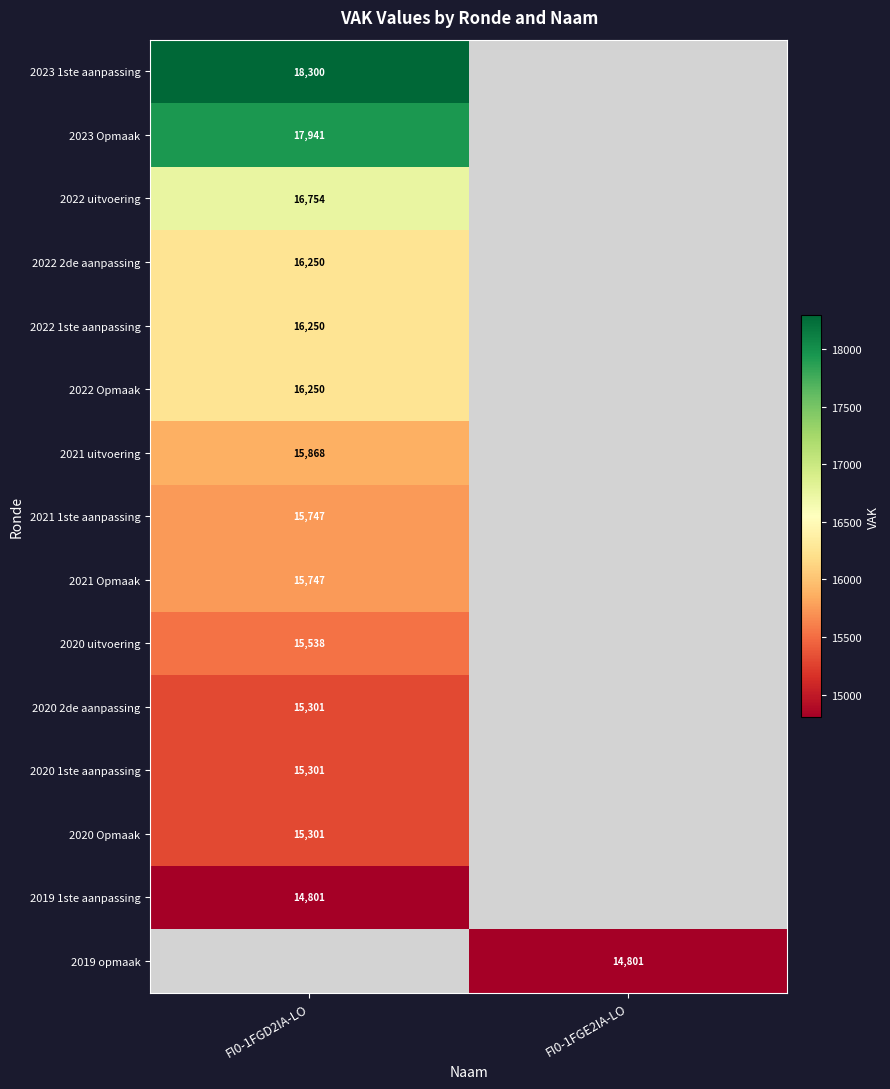

The value of 2022 Opmaak at FI0-1FGD2IA-LO is 21578. True or false?

False